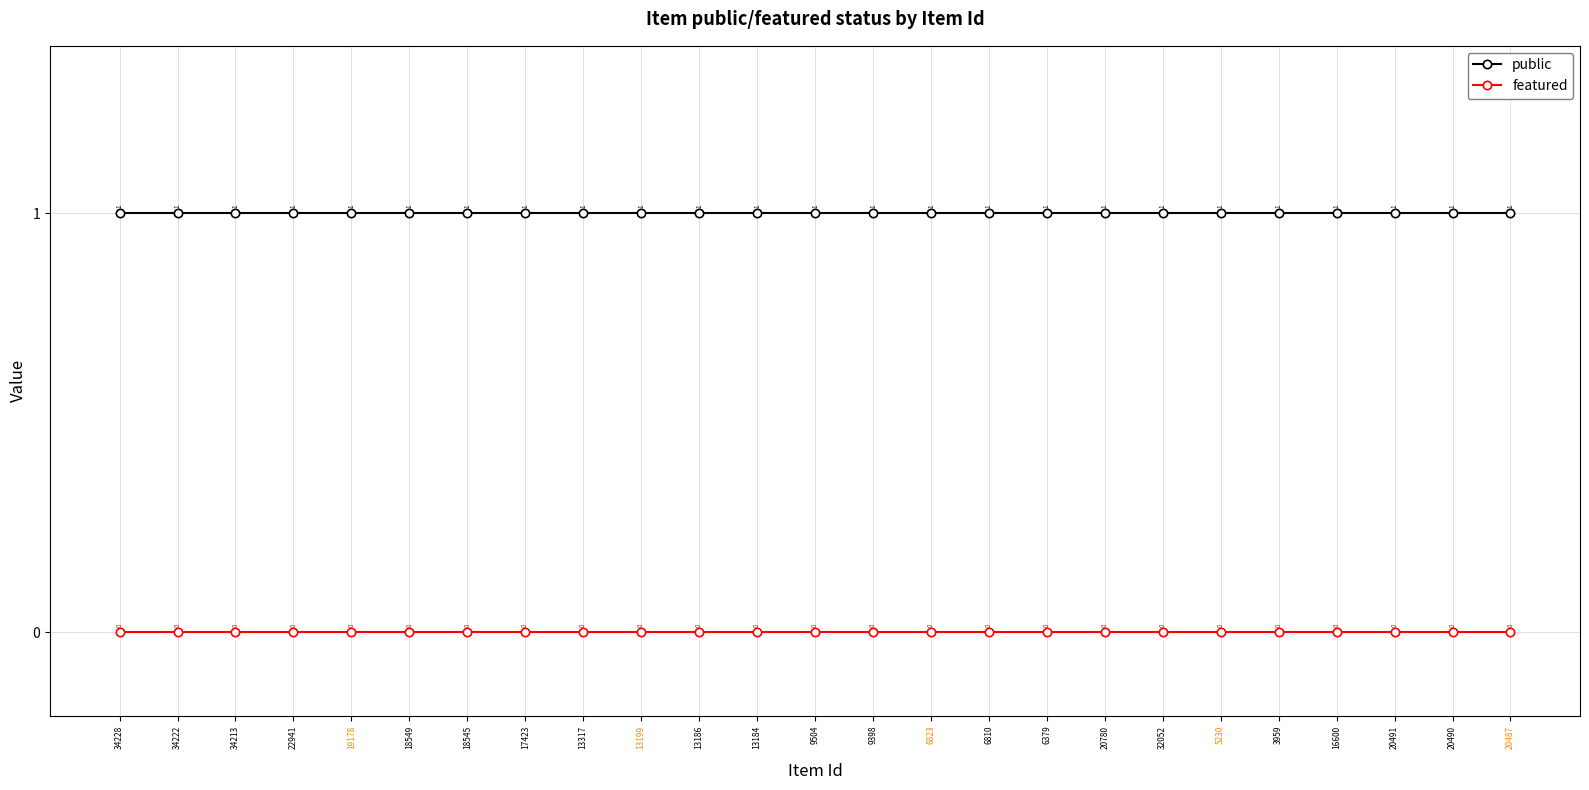

Rank the series at 3959 from highest to lowest value.

public, featured